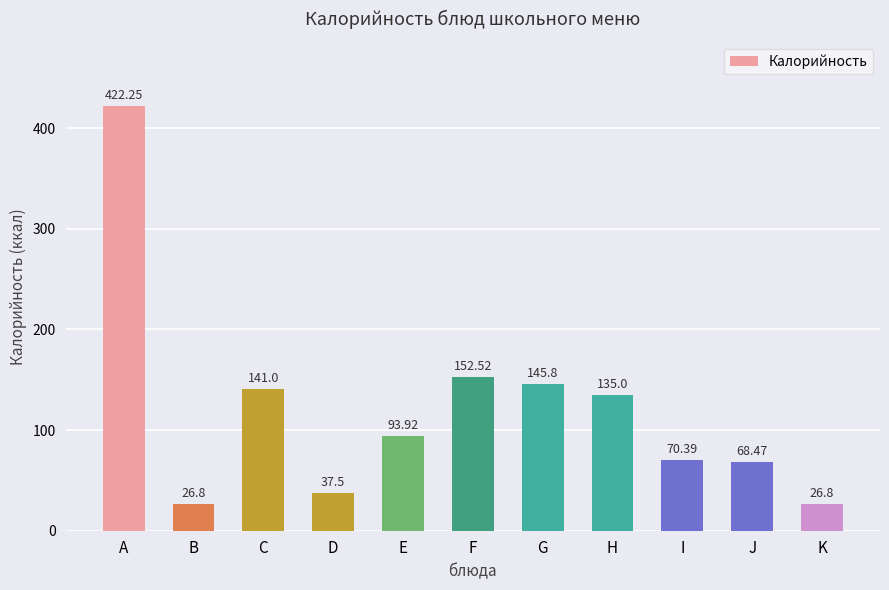

At which category does the chart reach its peak across all series?

A